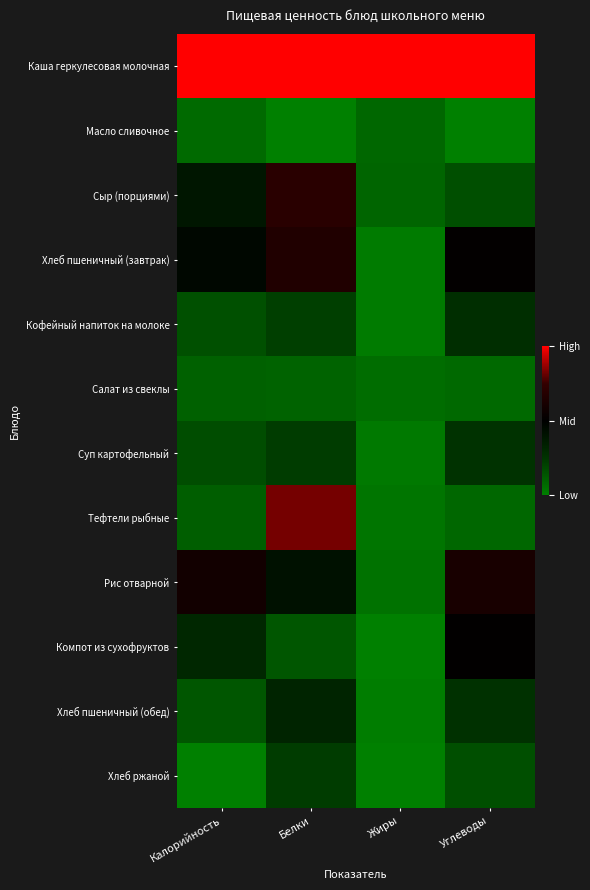

At which category does the chart reach its minimum across all series?

Белки